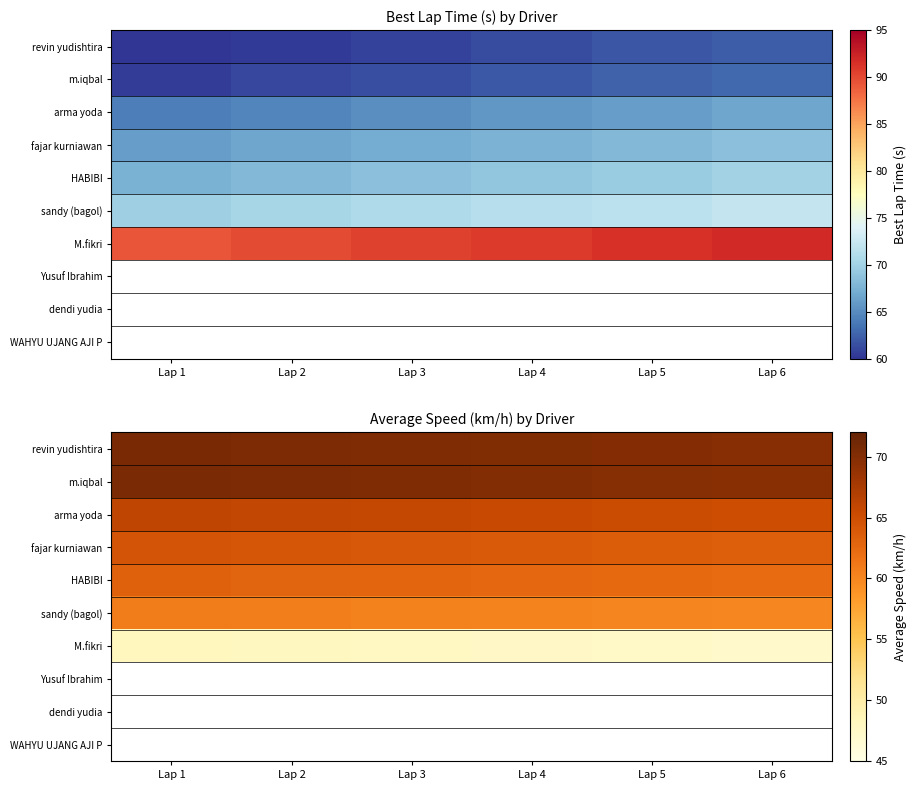

What is the maximum value shown in the chart?

70.7